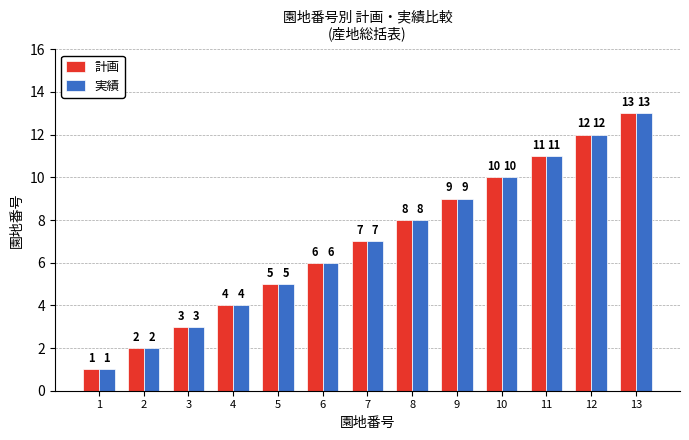

What is the total value across all series at 4?

8